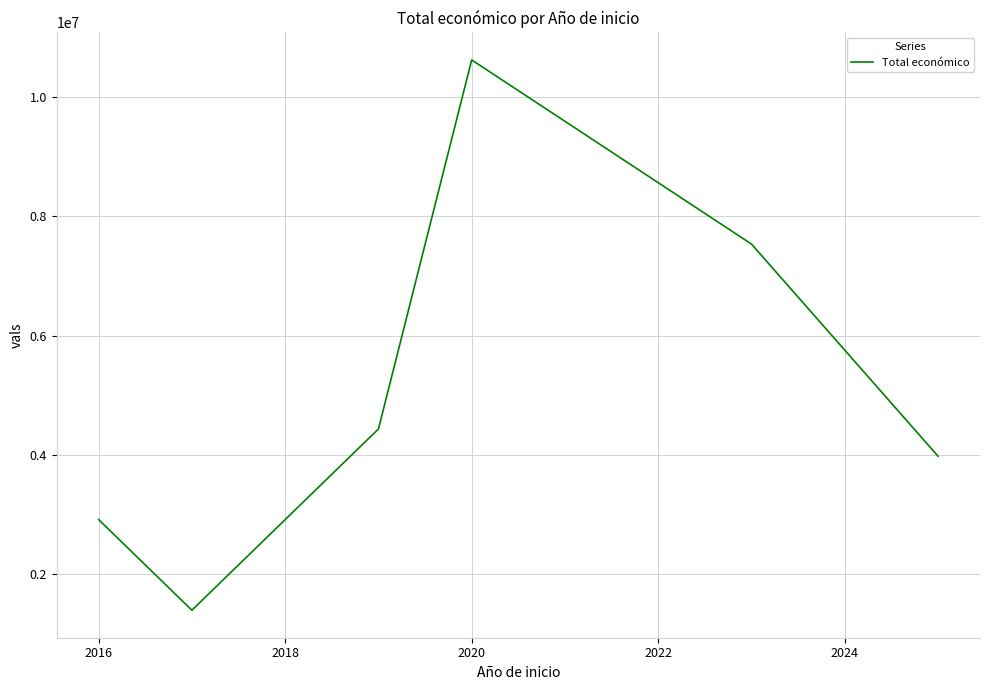

What is the smallest value displayed?

1389196